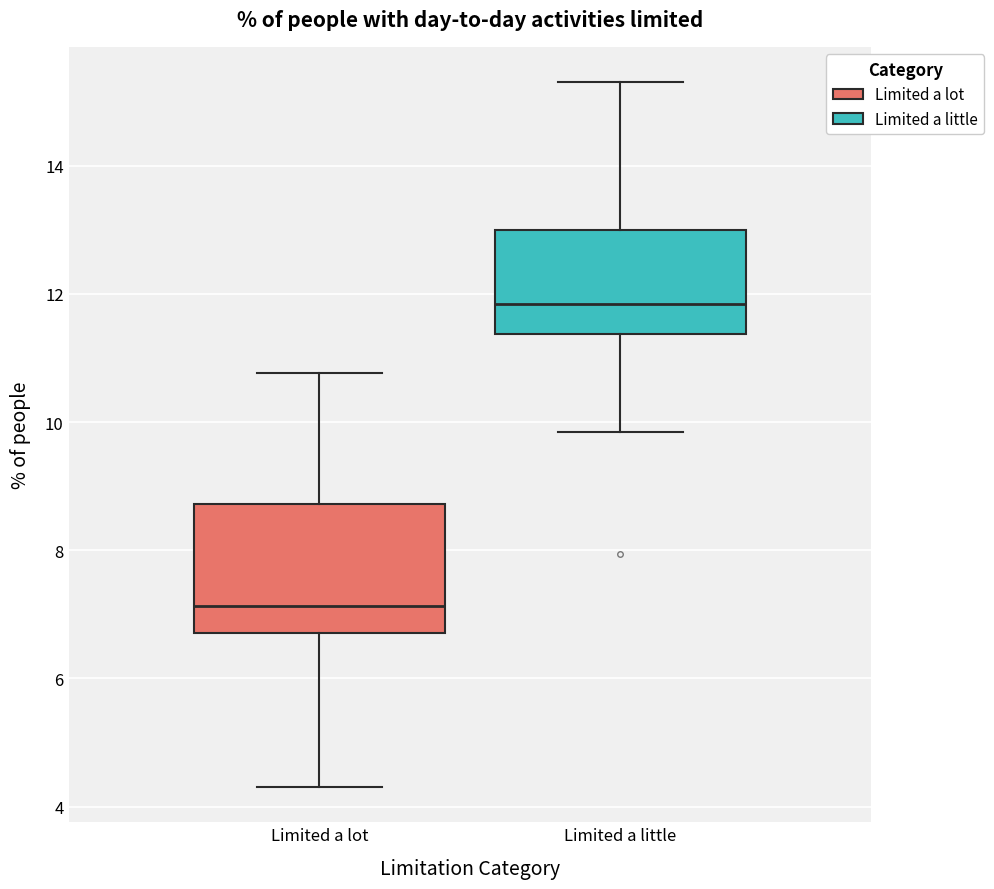

Comparing the boxes themselves (not the whiskers), which one is the tallest?

Limited a lot